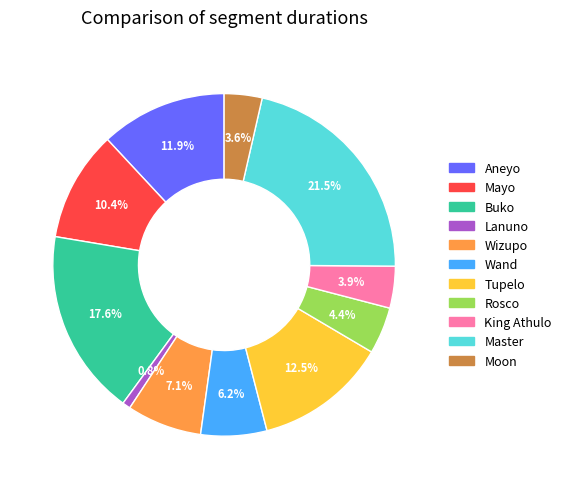

Which category has the biggest portion of the pie?

Master